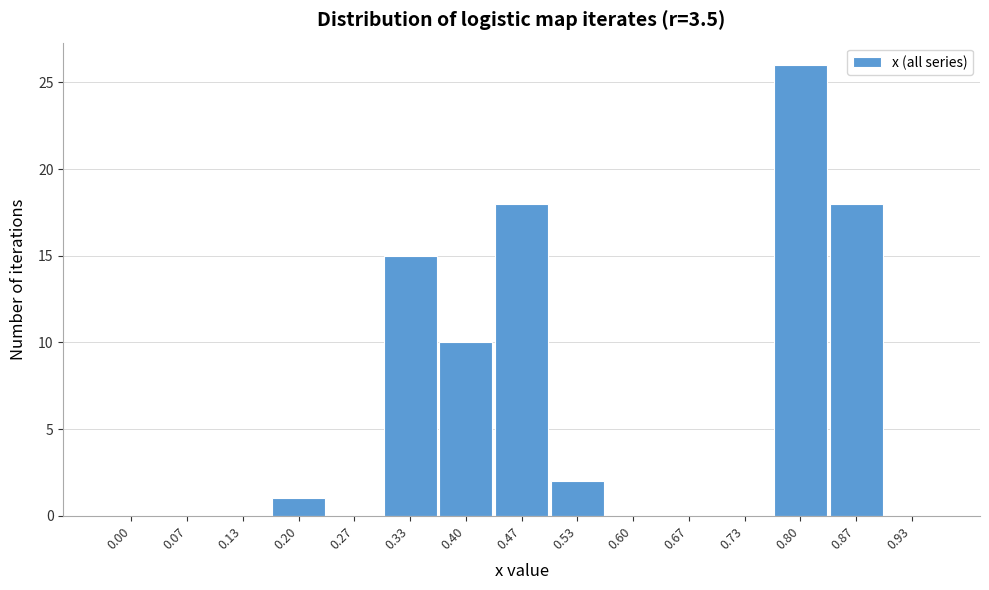

Reading left to right, what are all the values shown in this chart?

0.00=0	0.07=0	0.13=0	0.20=1	0.27=0	0.33=15	0.40=10	0.47=18	0.53=2	0.60=0	0.67=0	0.73=0	0.80=26	0.87=18	0.93=0